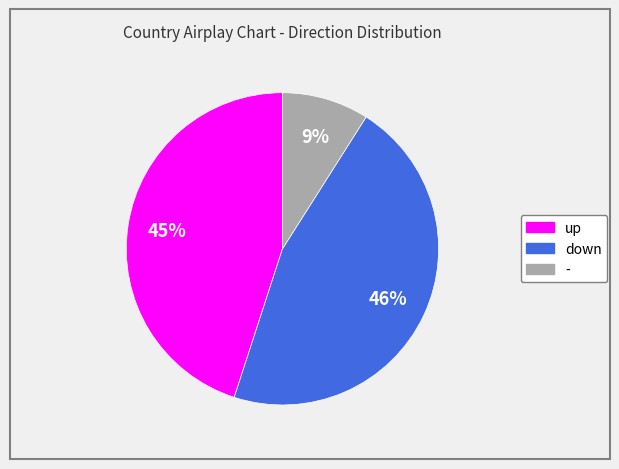

Between down and up, which is larger?

down